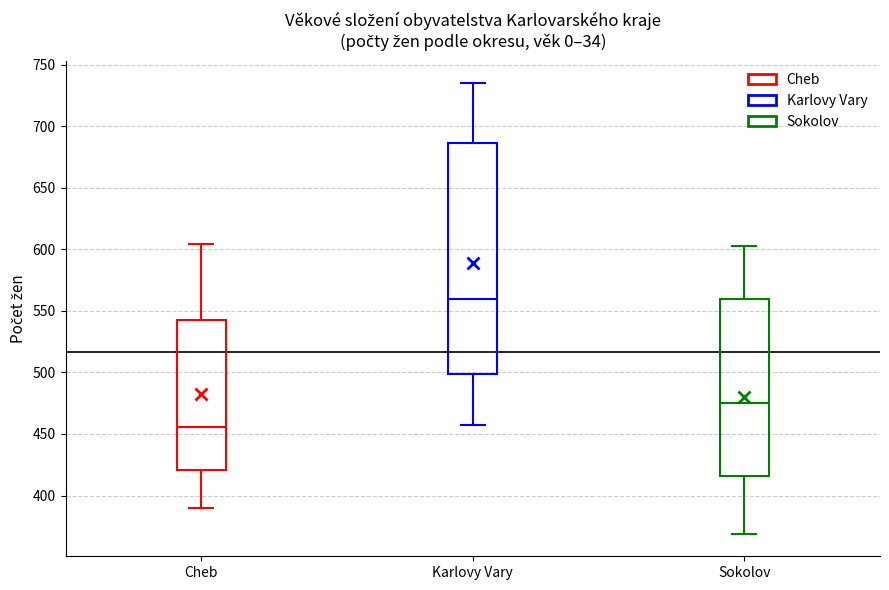

Reading left to right, read every box against the y-axis: the position of its median line, the range the box covers, and the ends of its whiskers. The values are not printed on the chart, so give them approximately, as read against the axis.

Cheb: median 455, box 420 to 545, whiskers 390 to 605
Karlovy Vary: median 560, box 500 to 685, whiskers 455 to 735
Sokolov: median 475, box 415 to 560, whiskers 370 to 605